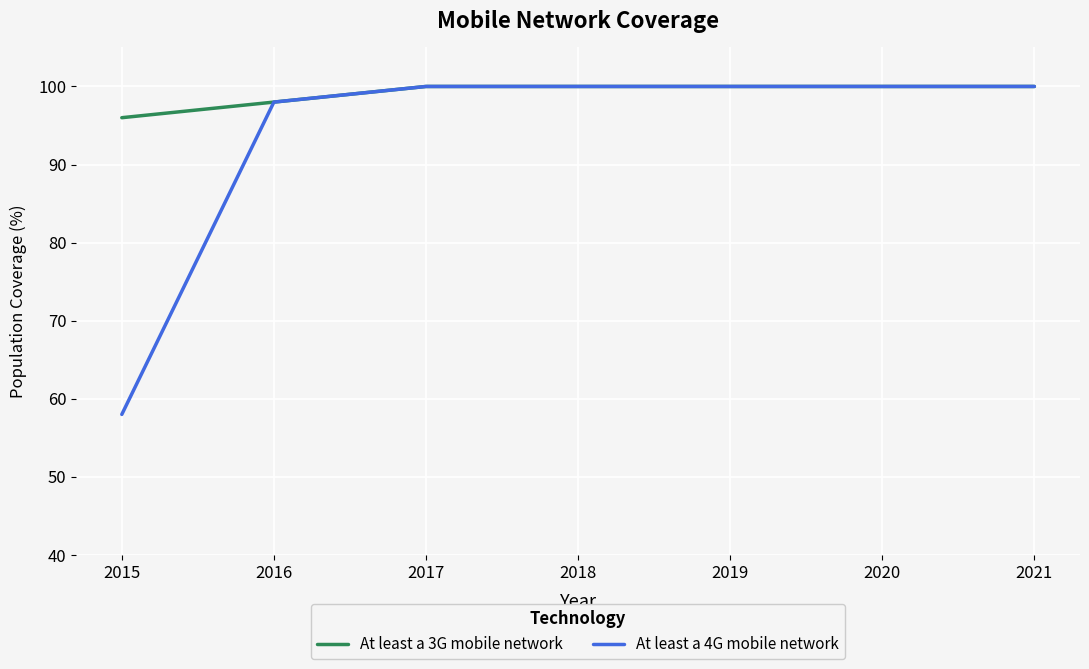

Which series has the largest total across all categories?

At least a 3G mobile network